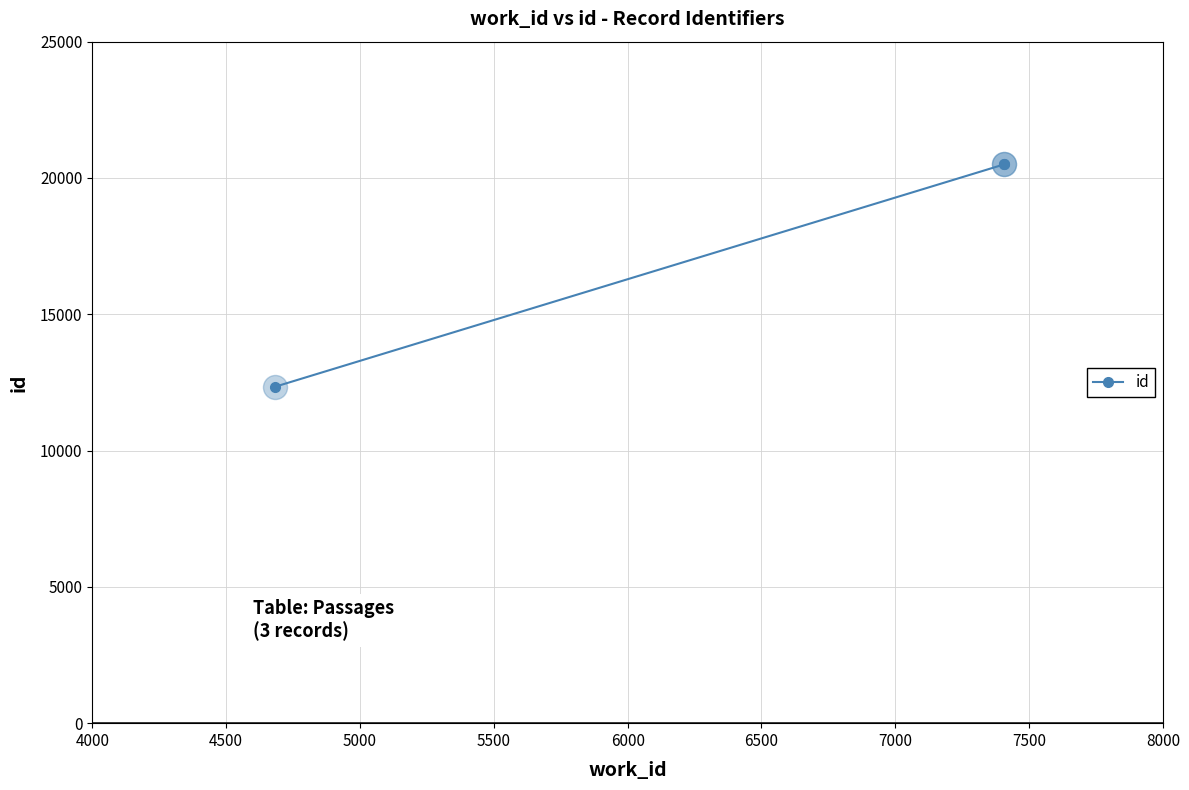

What is the average value?

17790